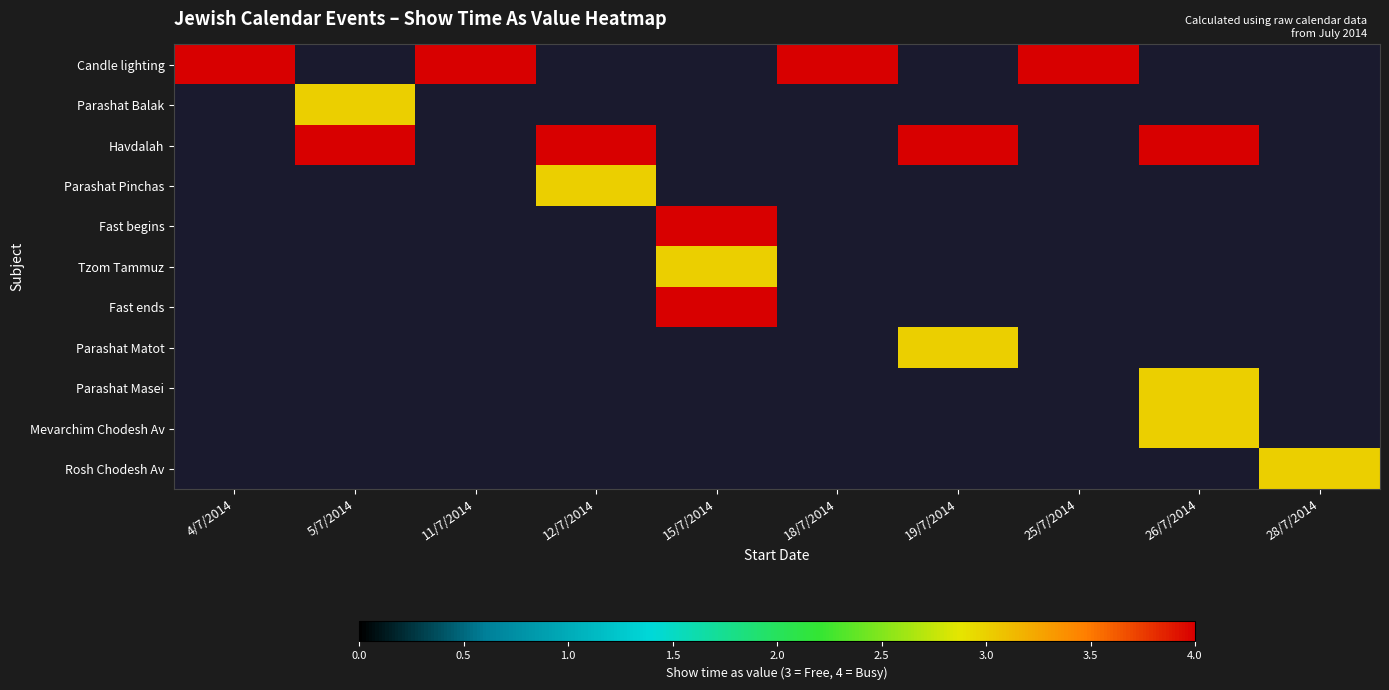

Which label corresponds to the smallest value in the chart?

5/7/2014